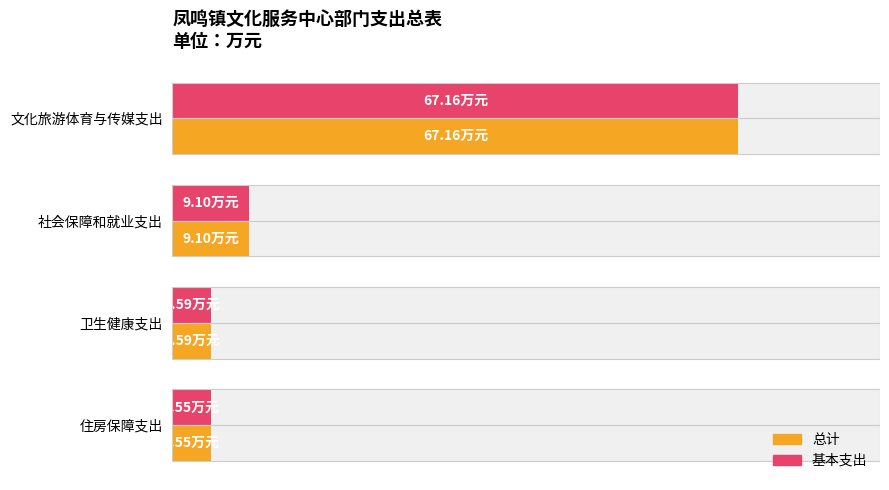

At how many categories does at least one series exceed 14?

1